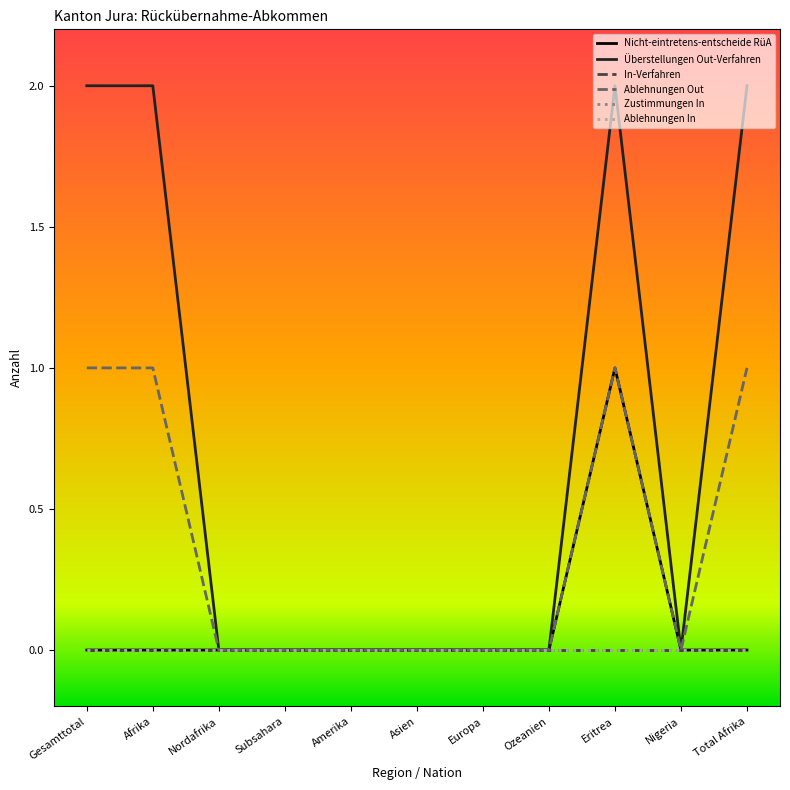

At which category is the sum across all series the highest?

Eritrea